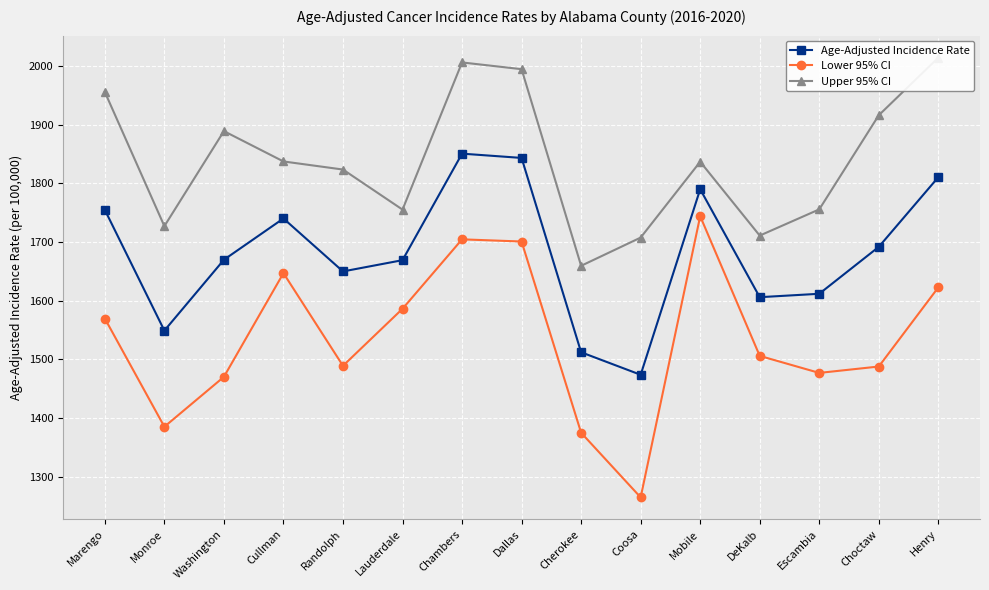

Reading left to right, list all the values displayed in this chart.

Age-Adjusted Incidence Rate: 1754.6	1548.8	1669.6	1740.0	1649.7	1668.9	1850.5	1843.2	1511.9	1473.5	1789.8	1605.8	1611.6	1691.6	1810.4
Lower 95% CI: 1569.4	1384.9	1470.0	1646.8	1488.8	1586.0	1704.4	1700.7	1374.7	1264.5	1743.9	1505.7	1476.7	1487.6	1622.5
Upper 95% CI: 1955.6	1726.9	1888.9	1837.2	1823.4	1755.1	2006.0	1994.5	1659.3	1707.4	1836.7	1710.8	1755.5	1916.0	2014.2